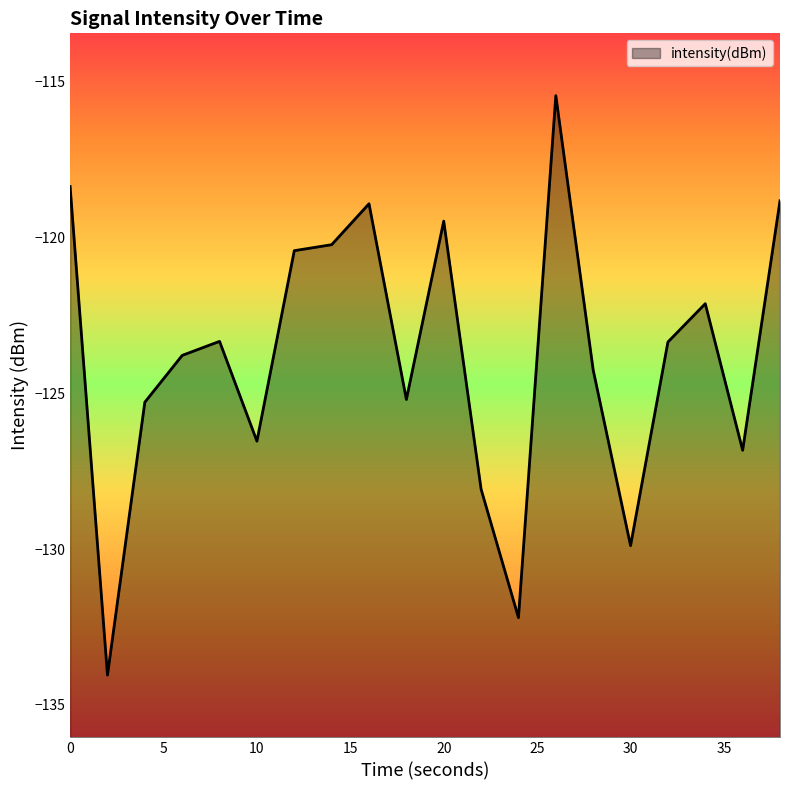

How many lines are shown in the chart?

1